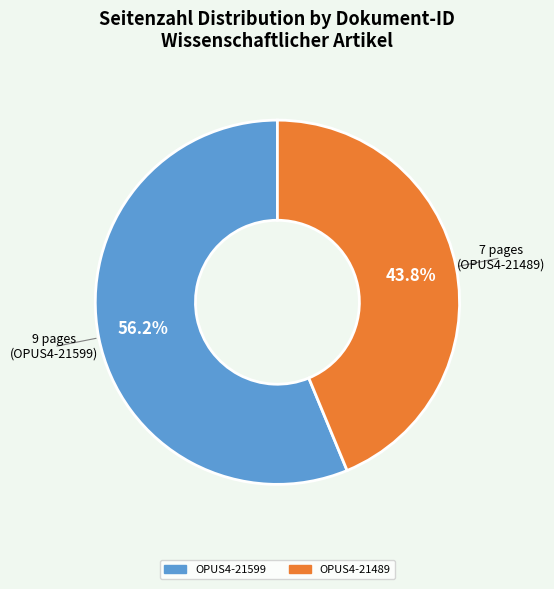

Rank the categories by value from highest to lowest.

OPUS4-21599, OPUS4-21489